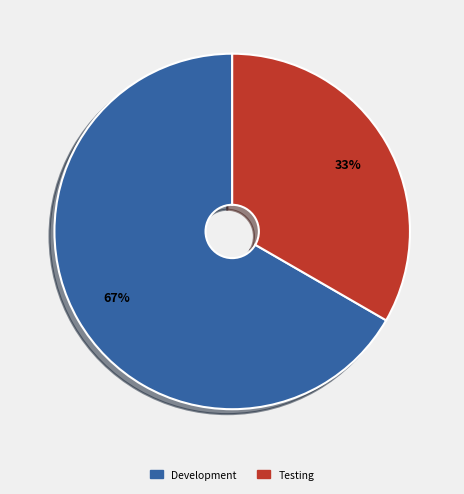

Is the sum of Development and Testing greater than half?

Yes